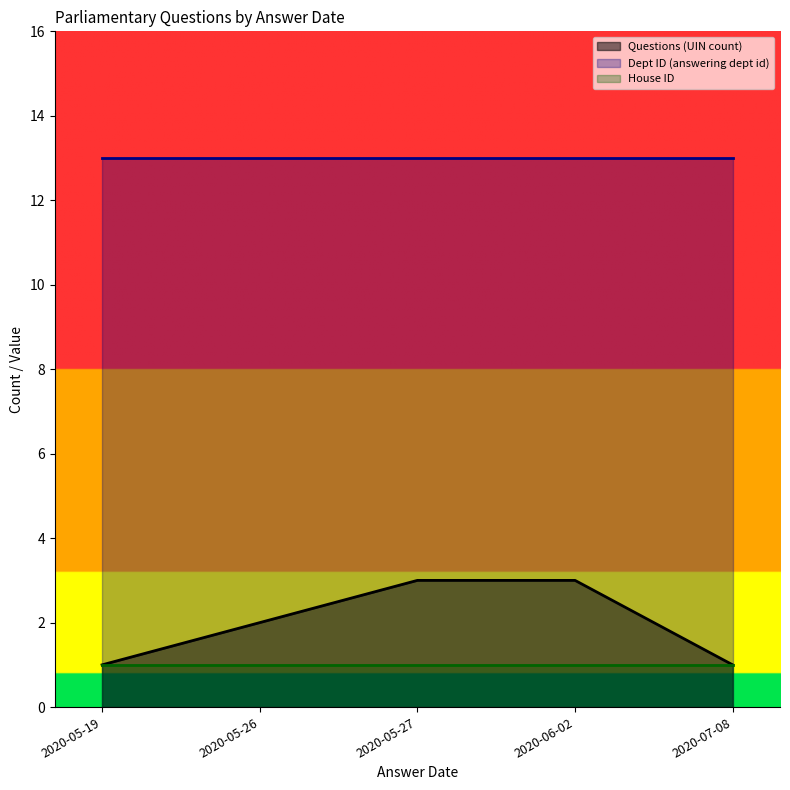

Is it true that Questions (UIN count) equals 1 at 2020-05-18?

False